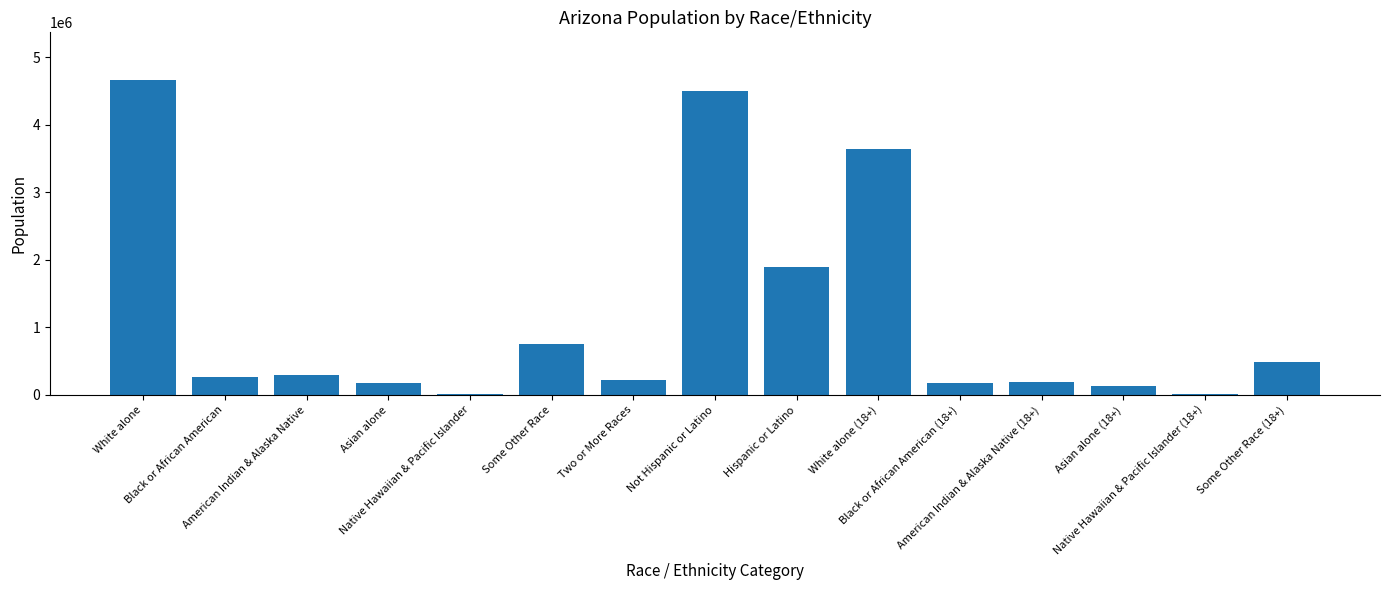

What is the greatest value displayed?

4667121